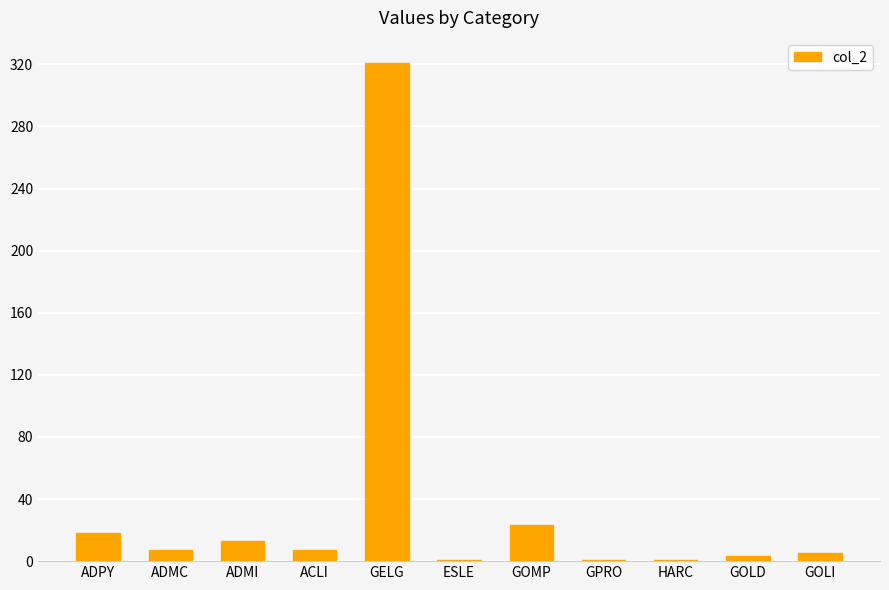

The value at ADMI is 13. True or false?

True